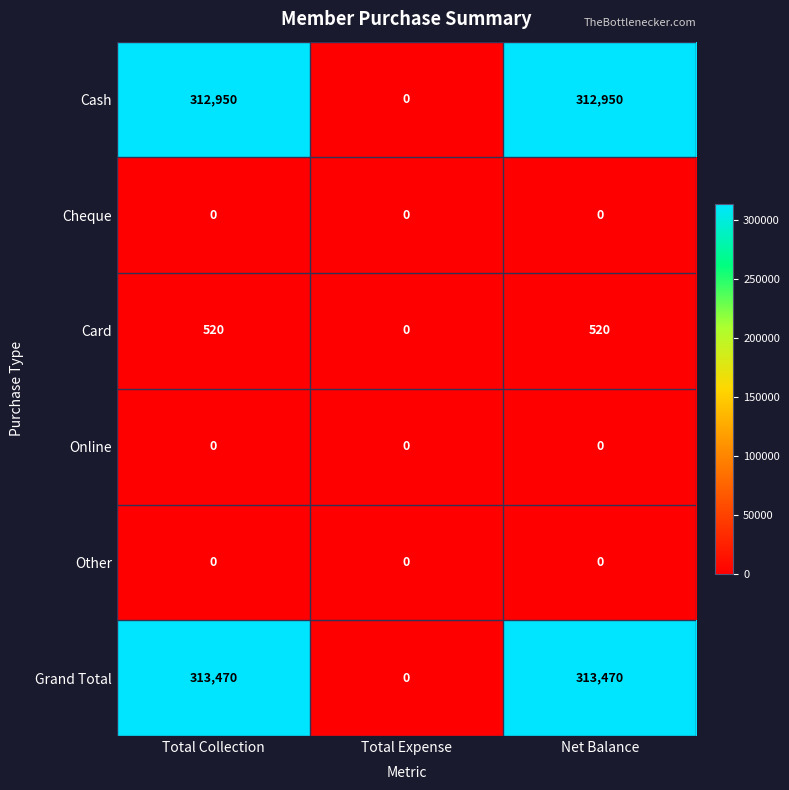

How many values in the Cash series are below 312950?

1